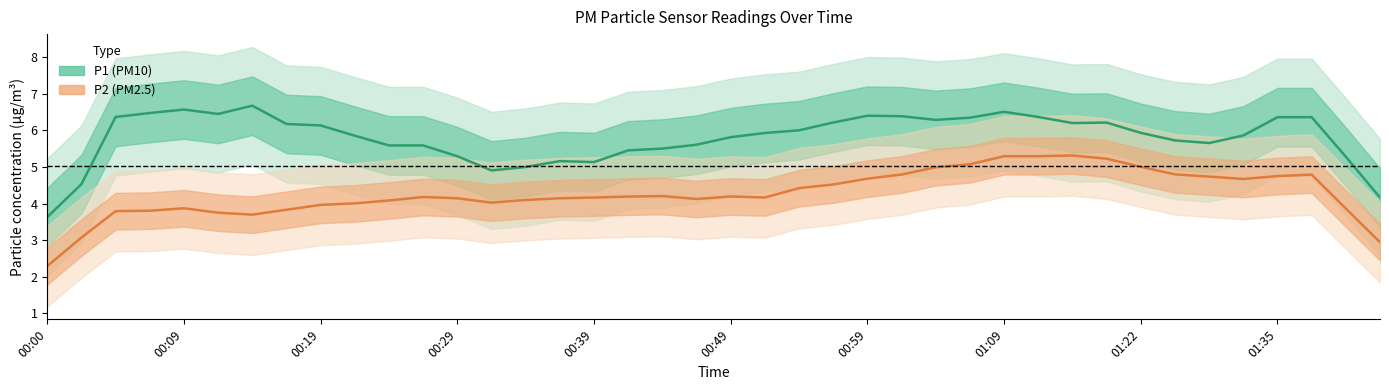

True or false: P2 has more than 2 interior local peaks.

True